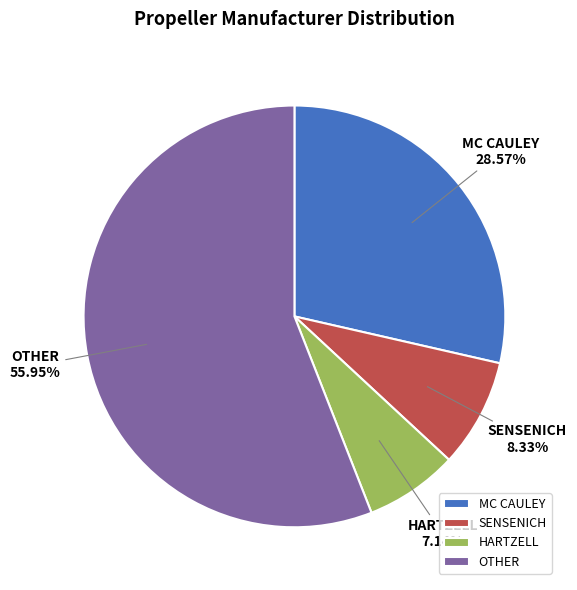

What portion of the pie excludes OTHER?

44.0%